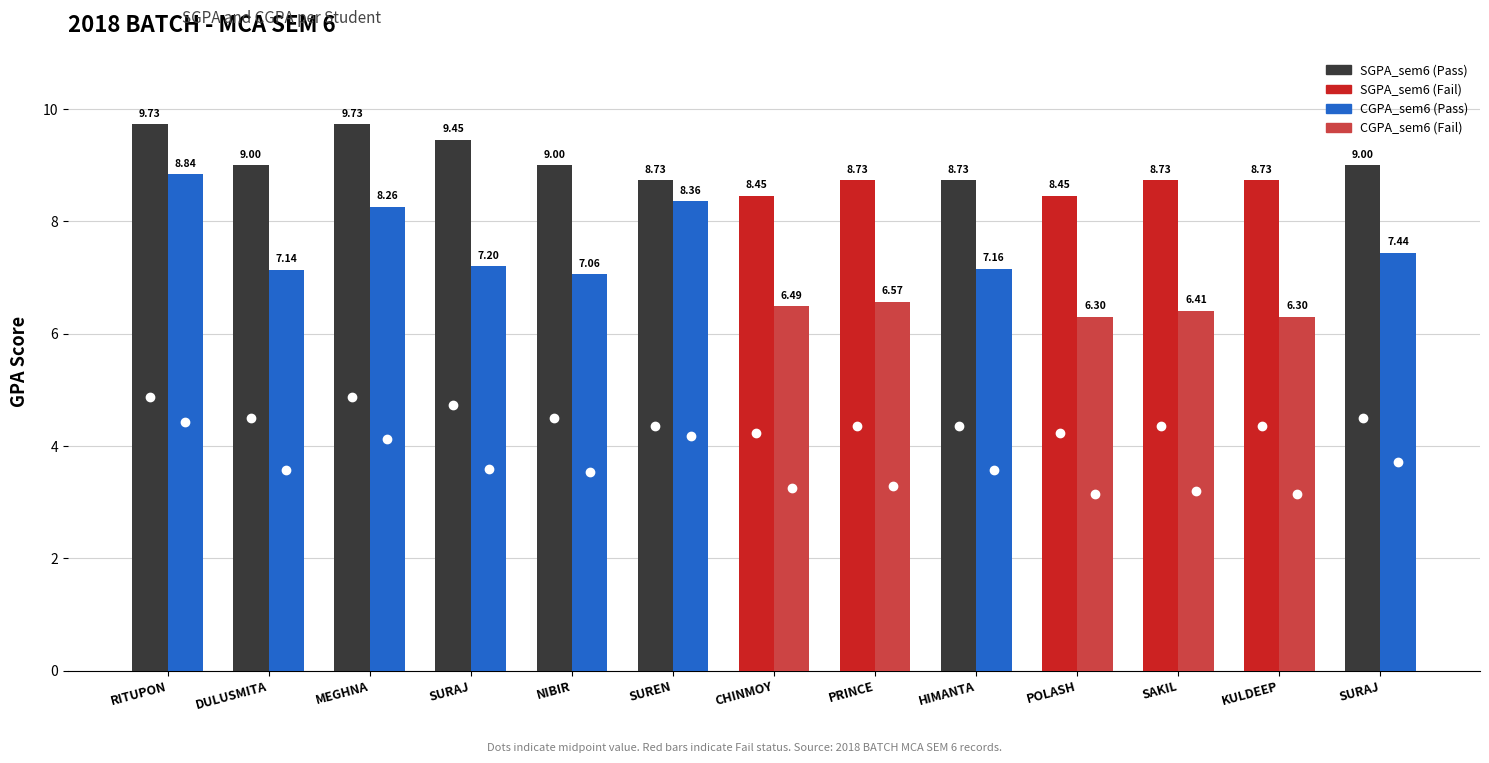

At which label does CGPA_sem6 first exceed 7?

RITUPON BURAGOHAIN